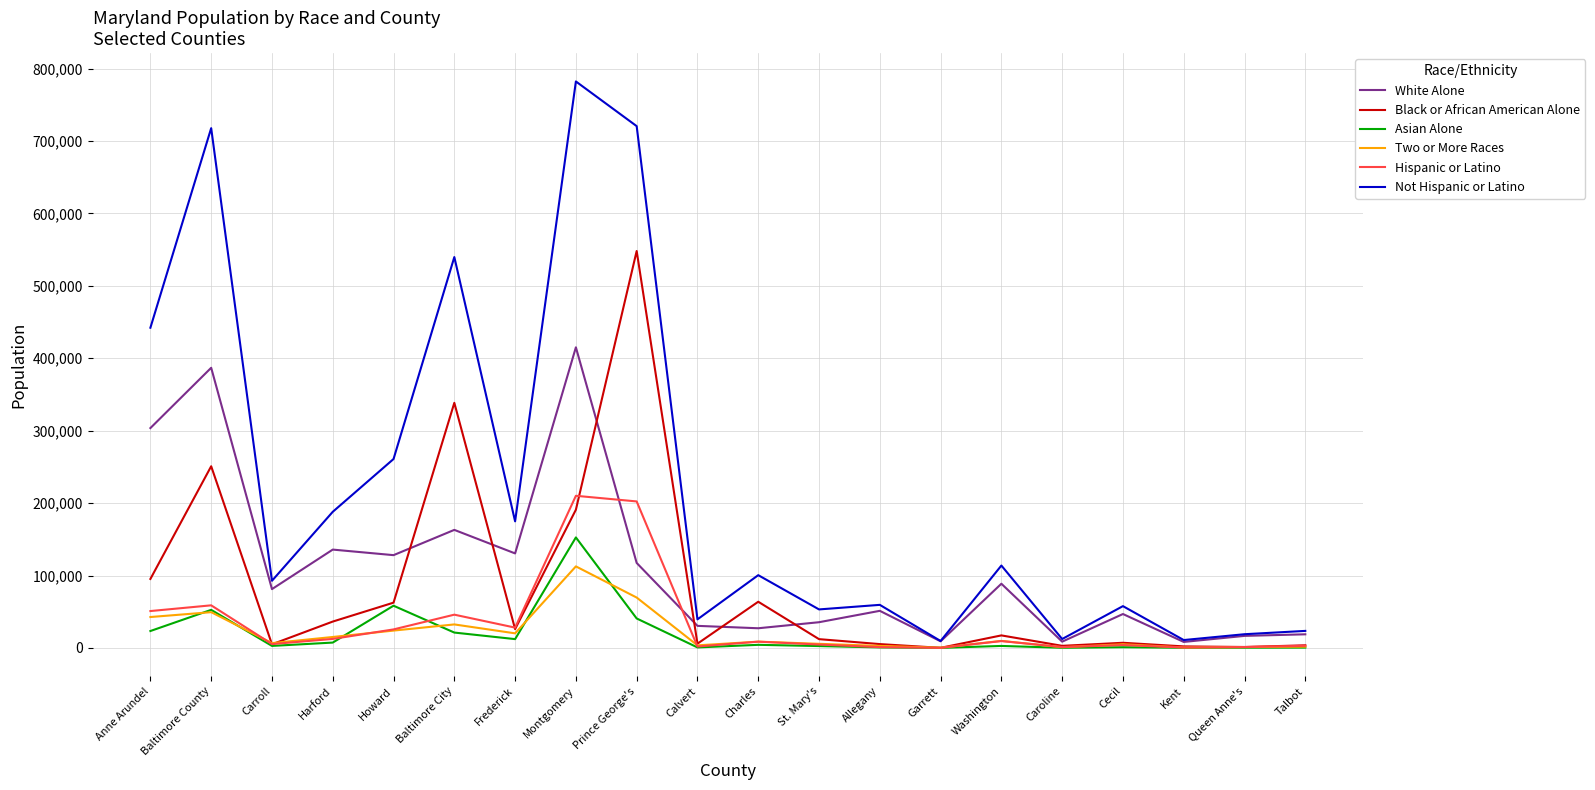

Which series has the largest range (max minus min)?

Not Hispanic or Latino